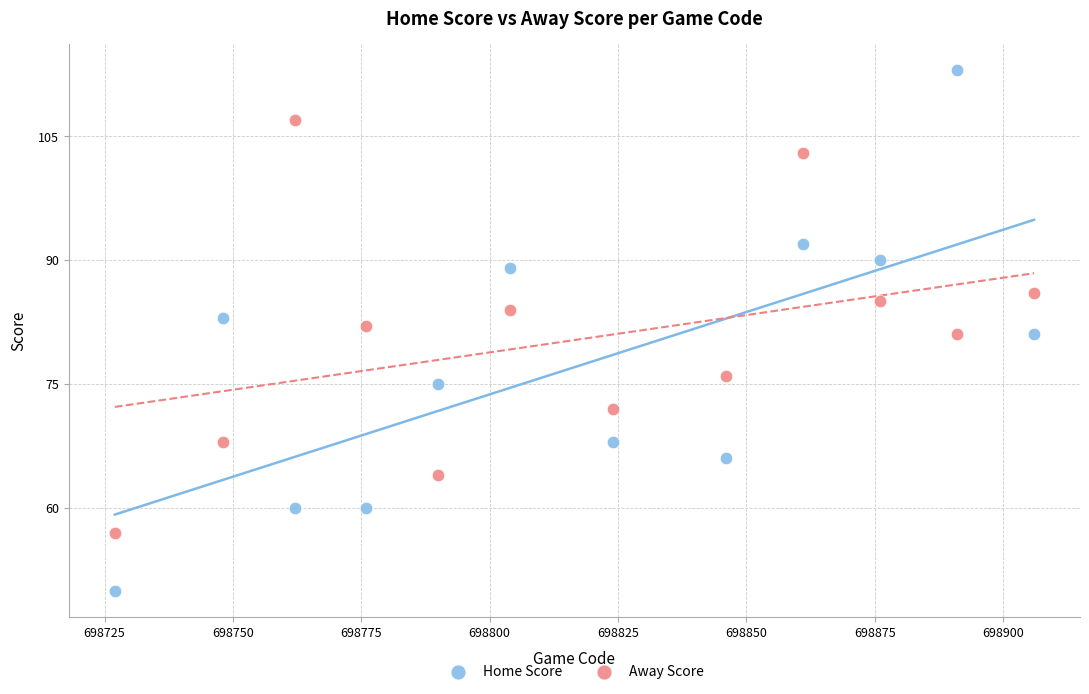

Which series reaches the minimum Y coordinate?

Home Score